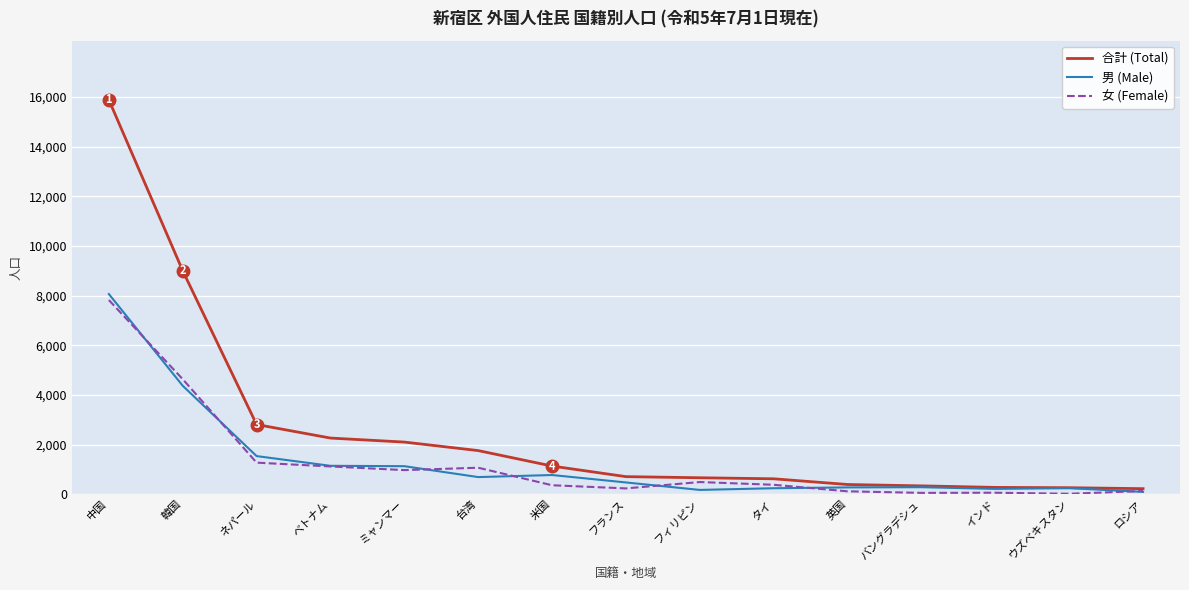

Which series has the largest total across all categories?

合計 (Total)